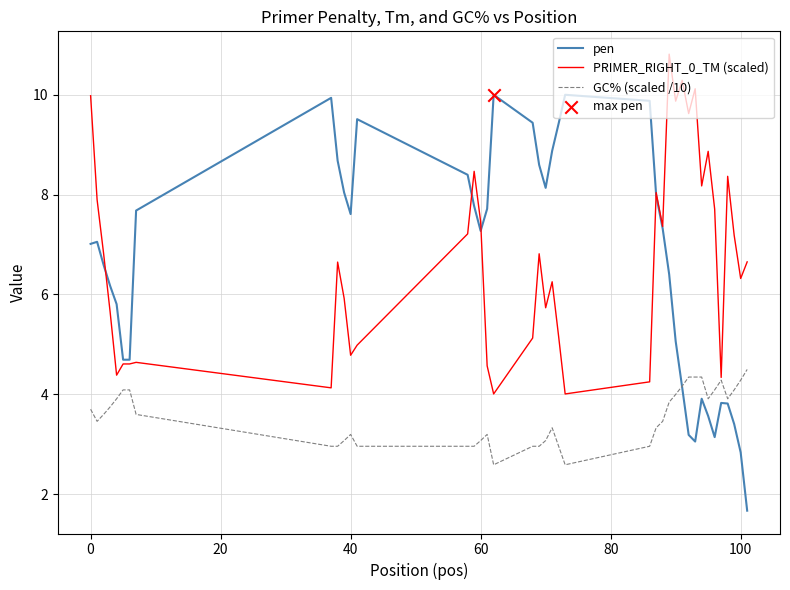

List the series in order of their peak value, lowest first.

GC% (scaled /10), pen, PRIMER_RIGHT_0_TM (scaled)